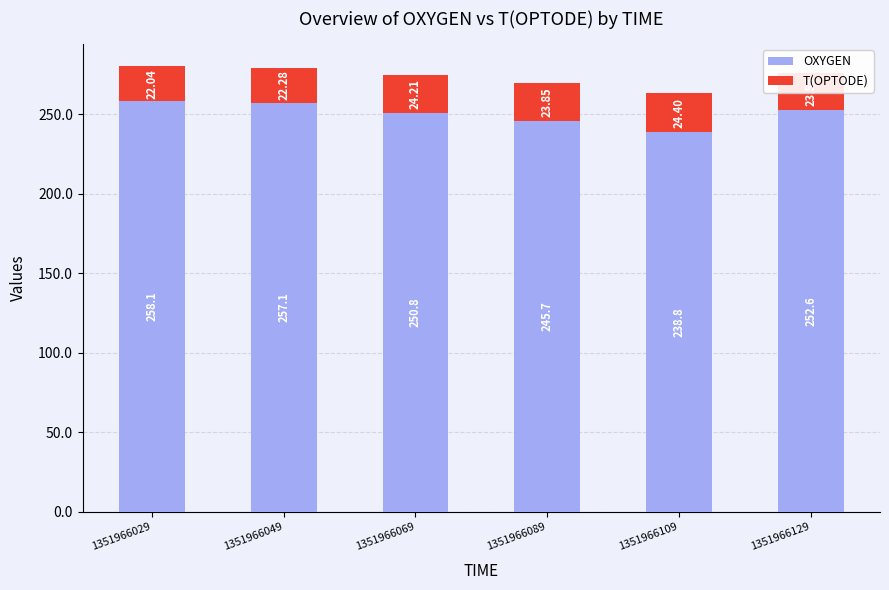

The OXYGEN series shows 426.2 at 1351966049. True or false?

False